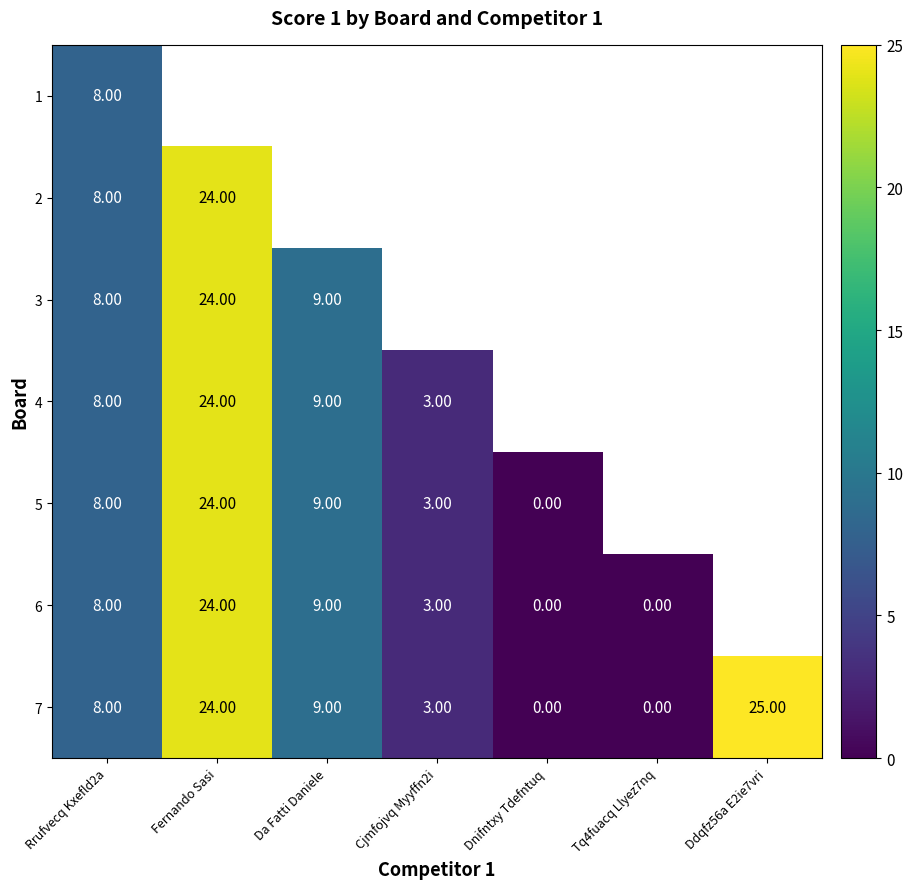

What is the average value of the 7 series?

10